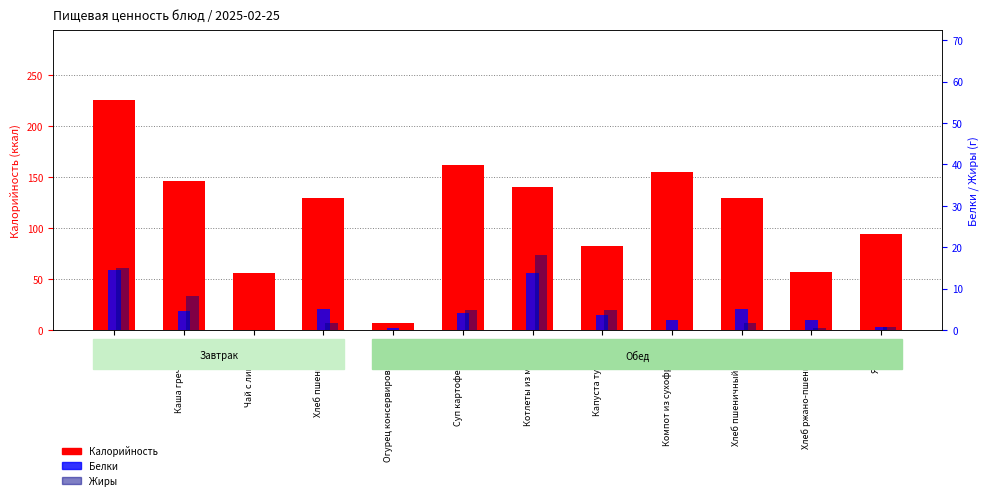

What is the sum of the Жиры values at Капуста тушеная and Котлеты из минтая?

23.0